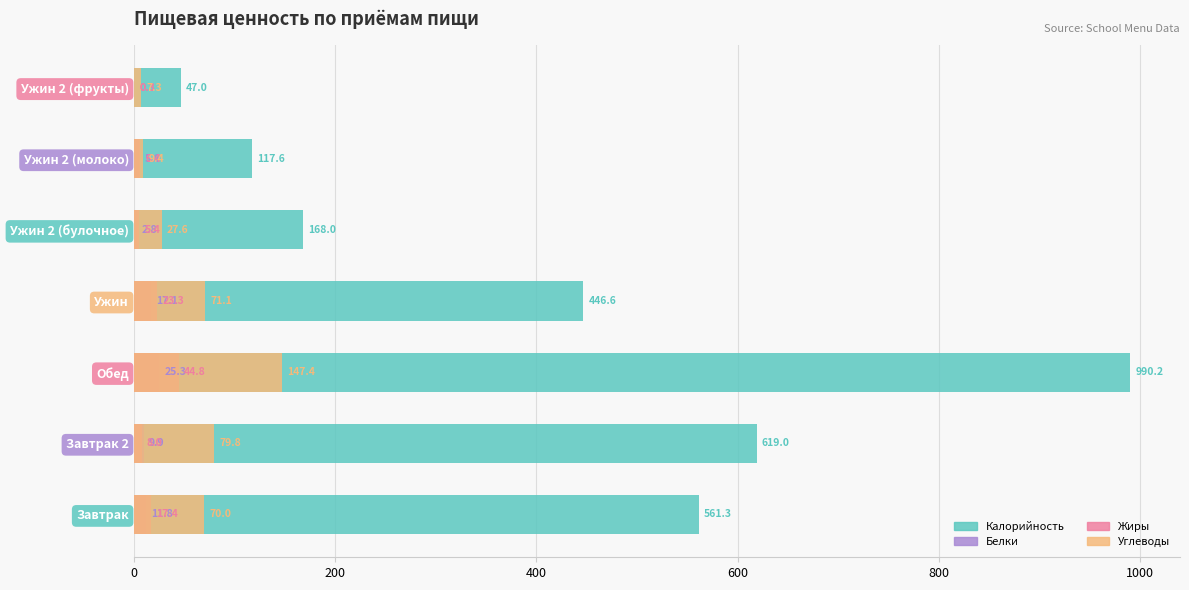

What is the value of the Белки bar at the 2nd from the left?

9.9